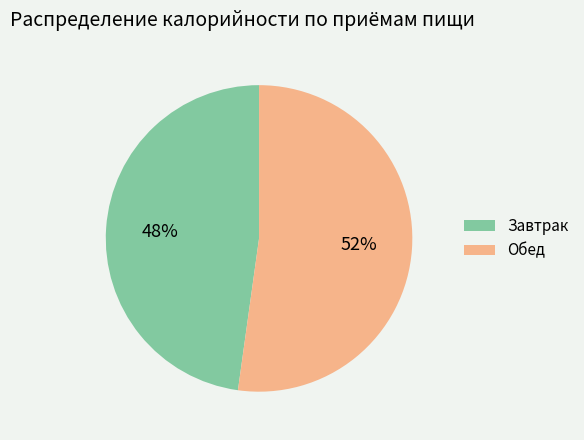

Is the sum of Обед and Завтрак greater than half?

Yes